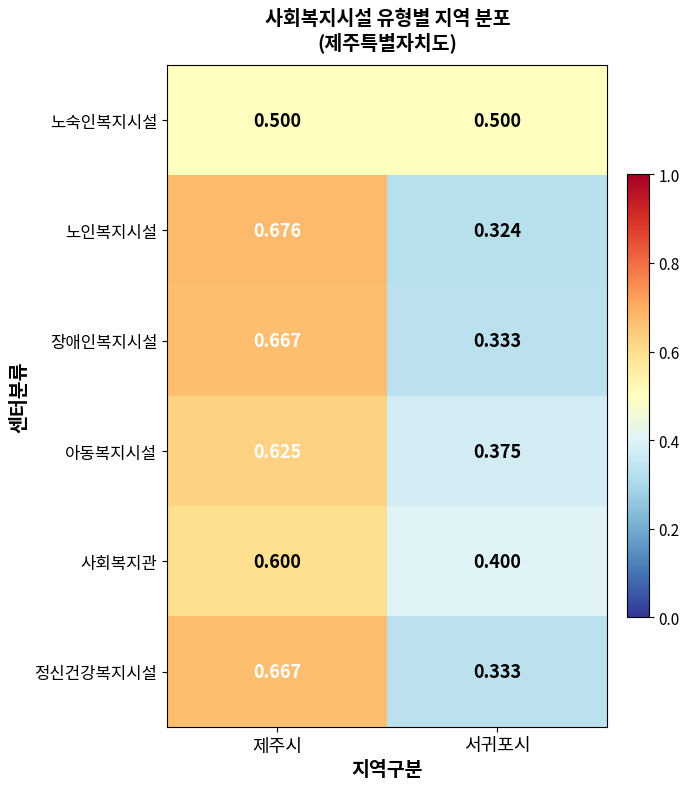

Which category has the lowest value in the 정신건강복지시설 series?

서귀포시